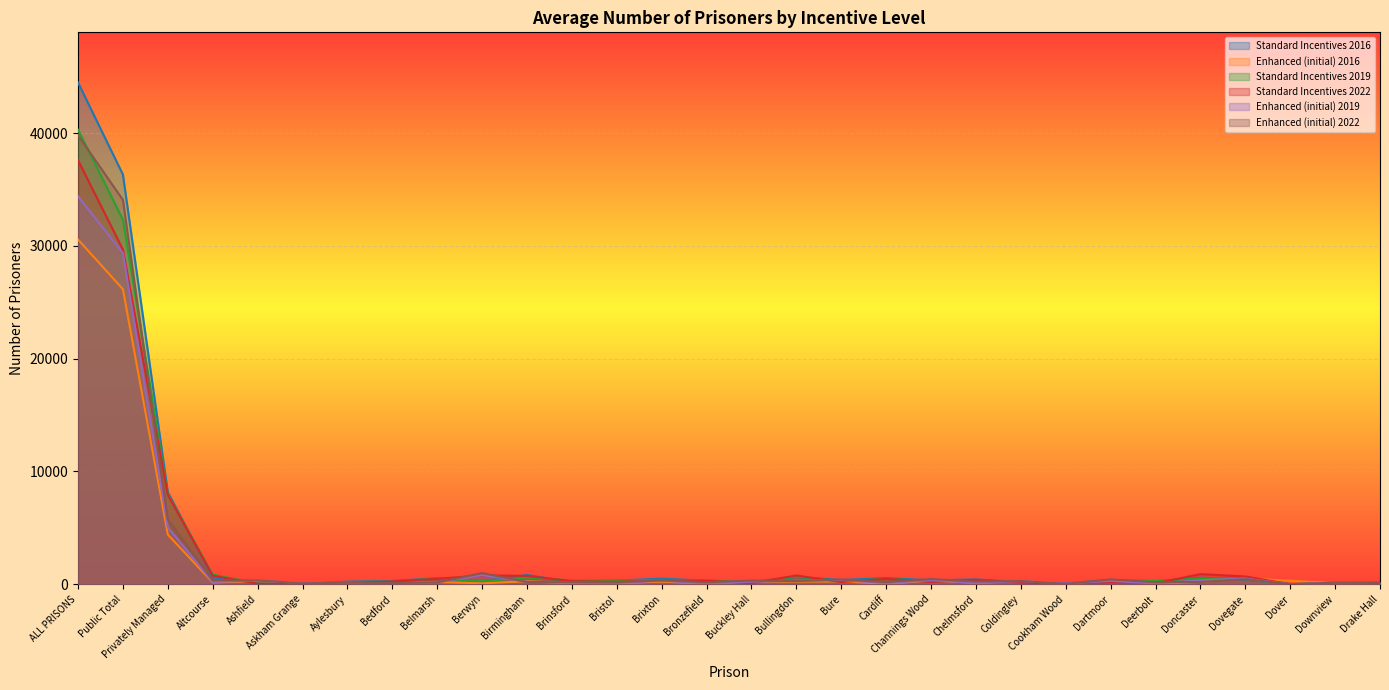

List the series in order of their peak value, highest first.

Standard Incentives 2016, Standard Incentives 2019, Enhanced (initial) 2022, Standard Incentives 2022, Enhanced (initial) 2019, Enhanced (initial) 2016